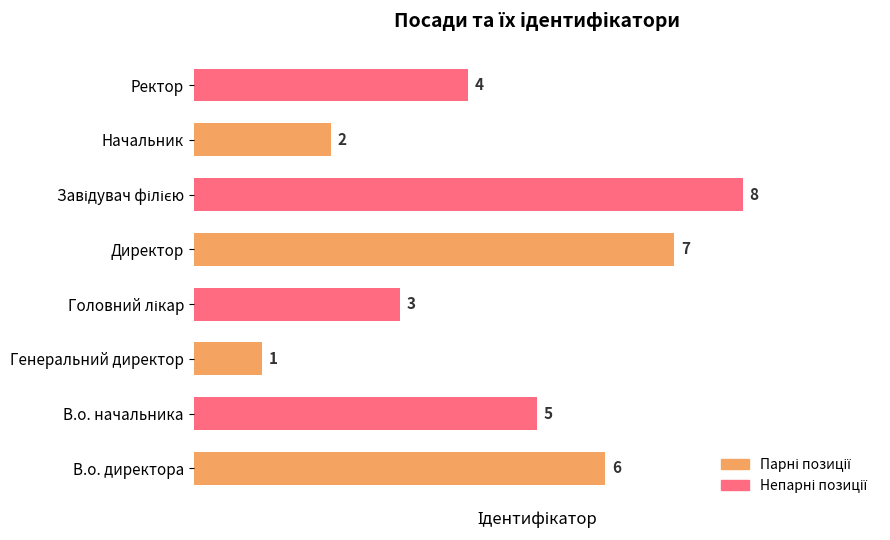

What is the change in value from Директор to Ректор?

-3